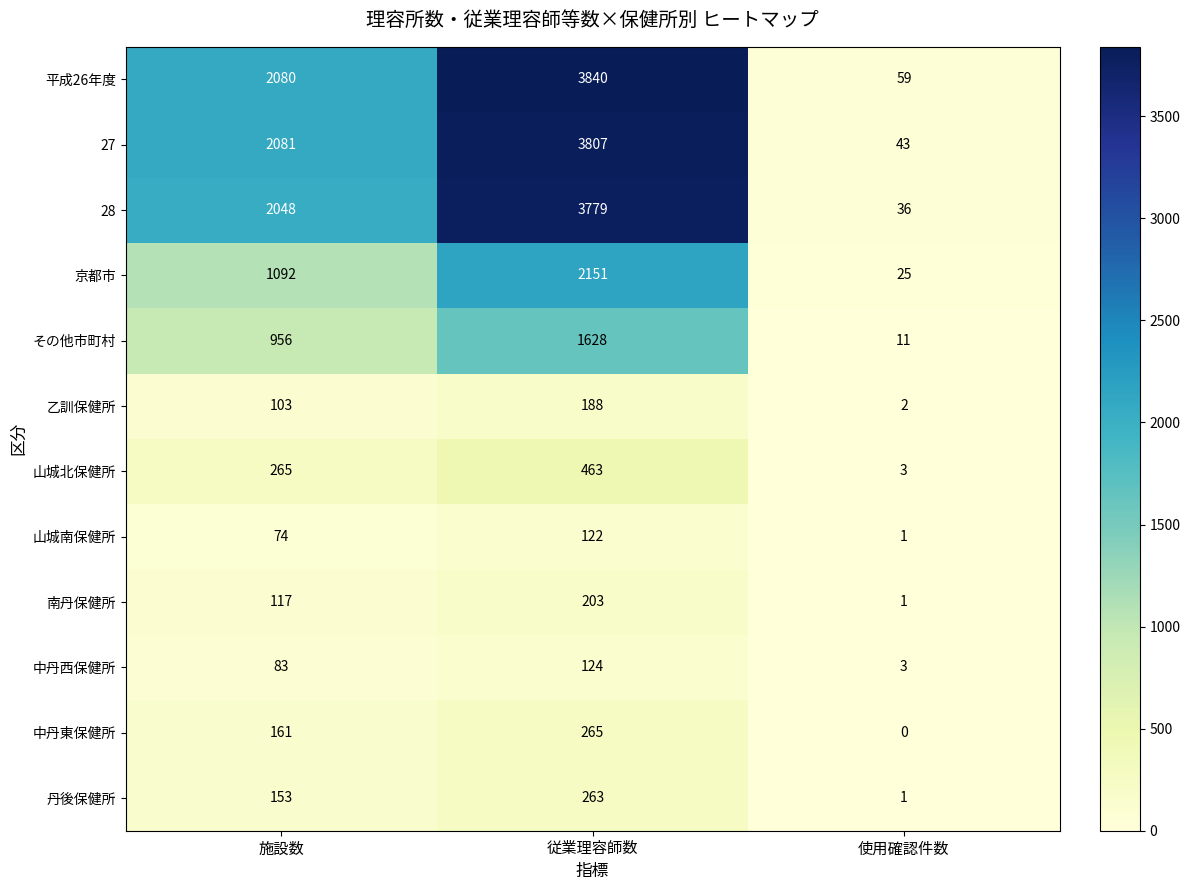

What is the sum of the 山城南保健所 values at 従業理容師数 and 施設数?

196